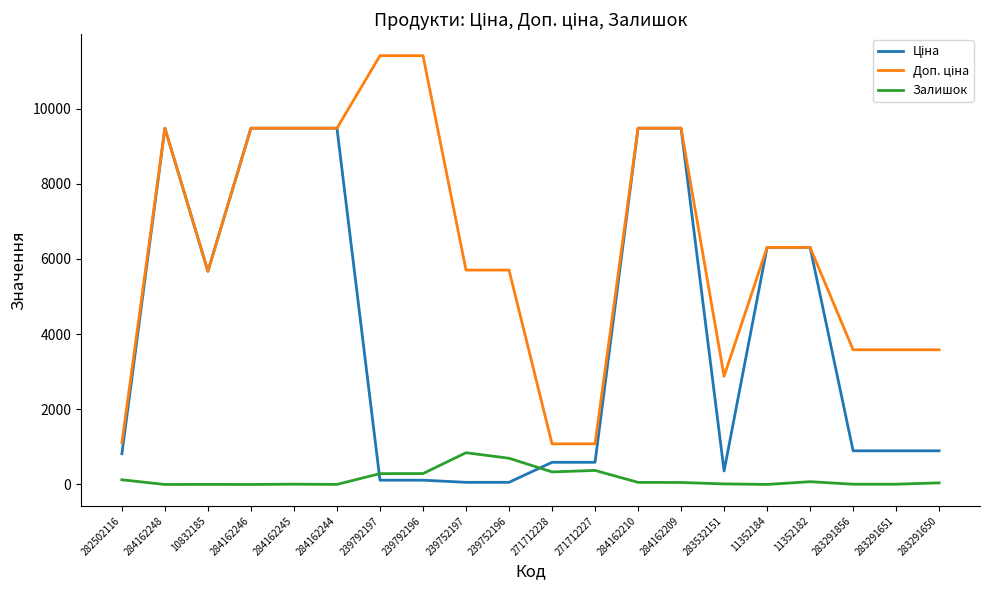

In Ціна, how many points are lower than both neighbors (excluding endpoints)?

2